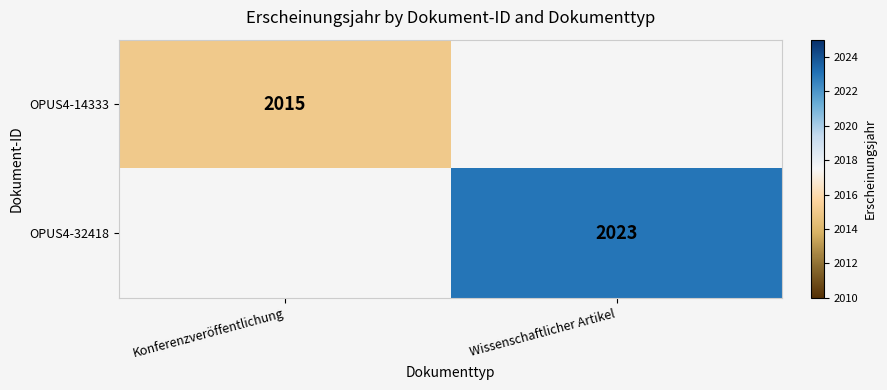

Is it true that OPUS4-32418 equals 2023 at Wissenschaftlicher Artikel?

True